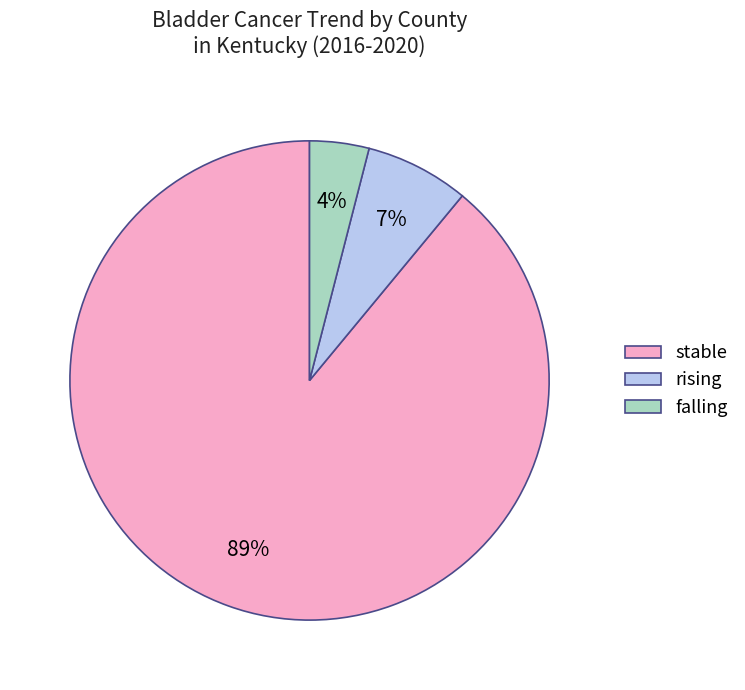

Does any single category account for the majority?

Yes